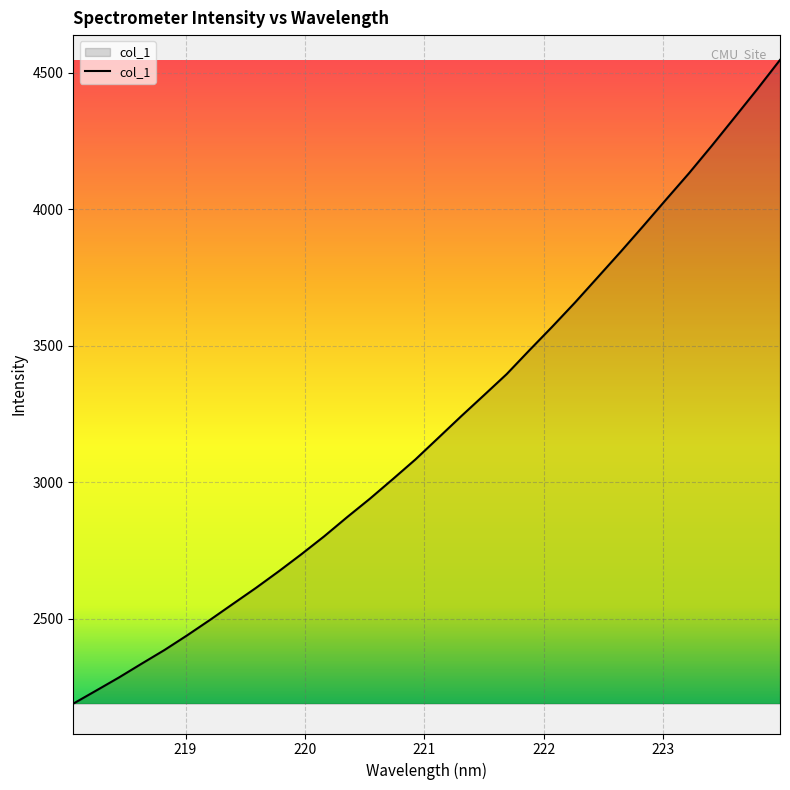

What is the difference between the maximum and minimum values?

2359.0